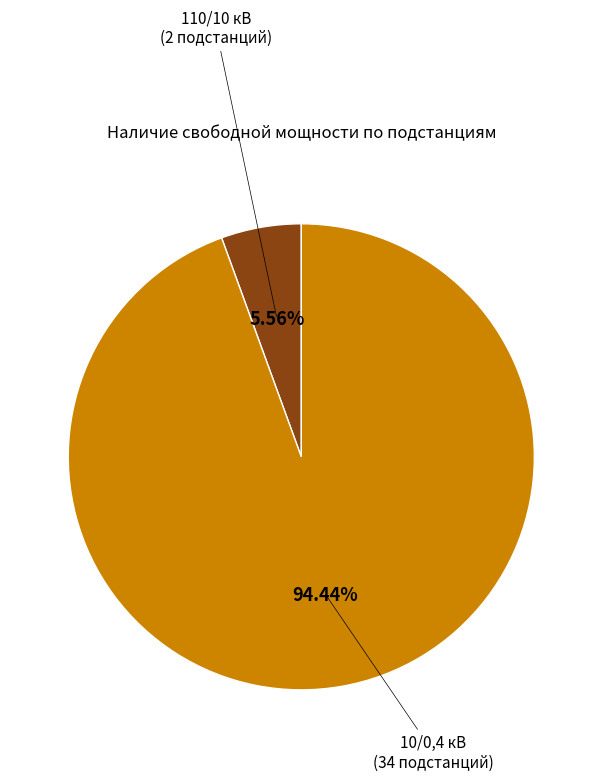

Does any single category account for the majority?

Yes